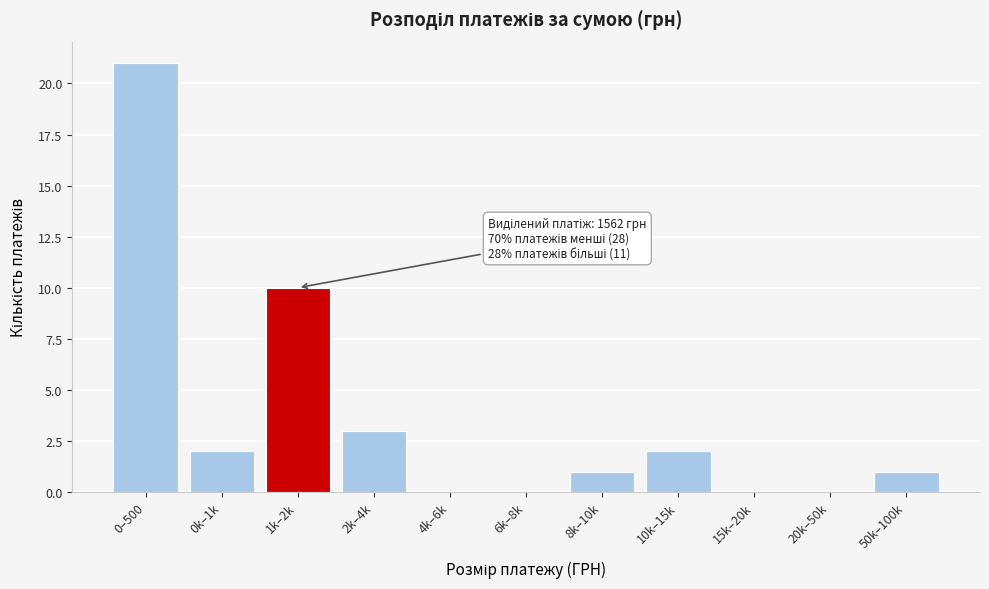

Reading left to right, what are all the values shown in this chart?

0–500=21	0k–1k=2	1k–2k=10	2k–4k=3	4k–6k=0	6k–8k=0	8k–10k=1	10k–15k=2	15k–20k=0	20k–50k=0	50k–100k=1